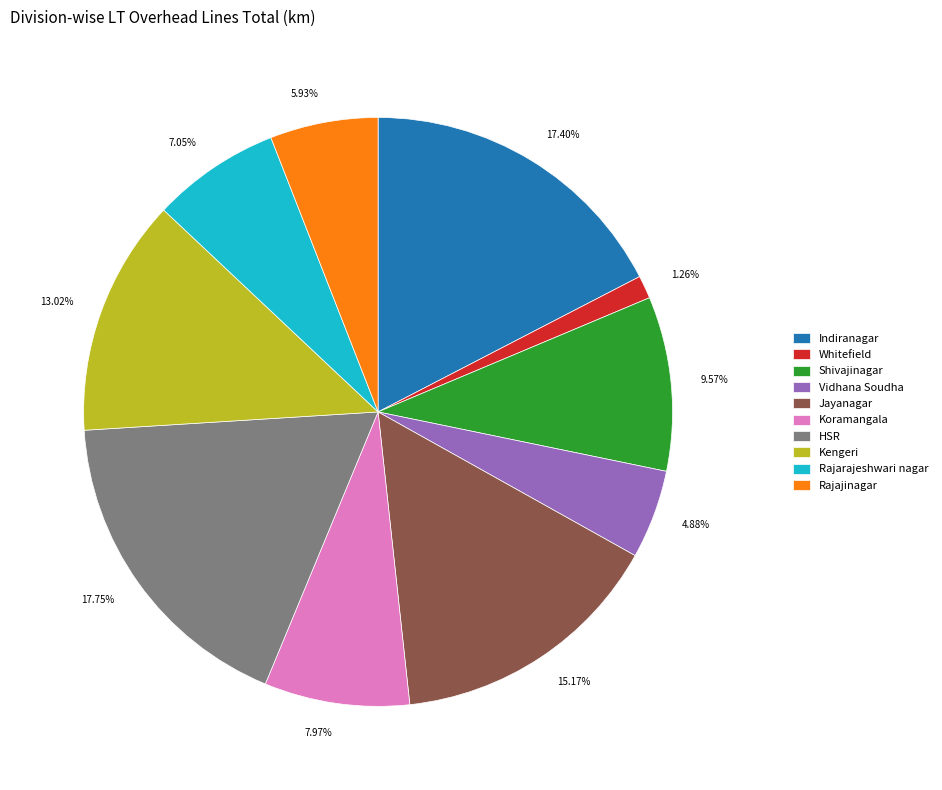

Count the number of slices in the pie.

10